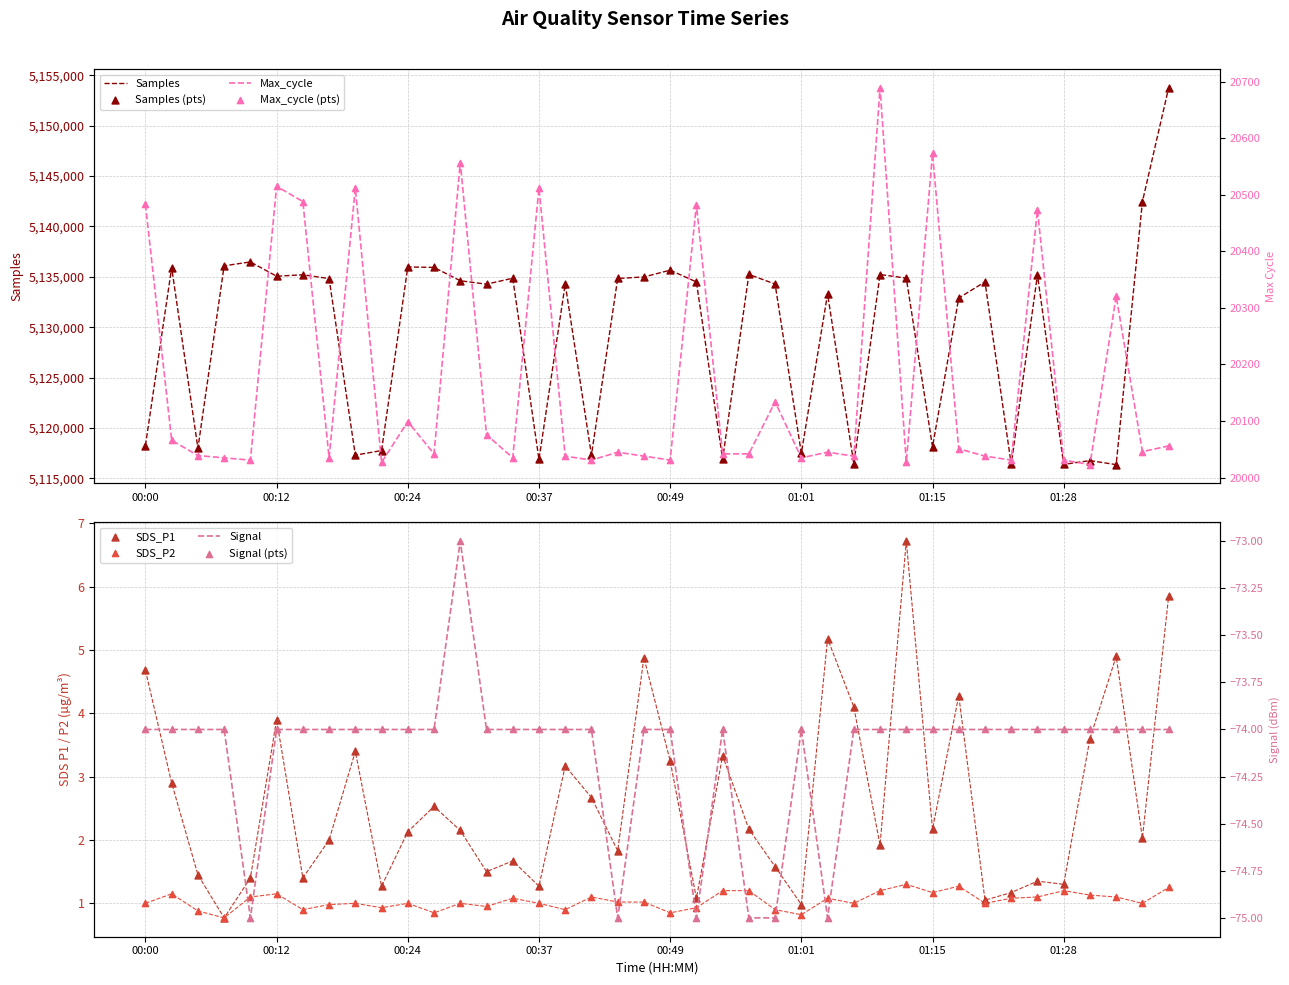

What are all the series names shown in the legend?

Samples, SDS_P1, SDS_P2, Max_cycle, Signal